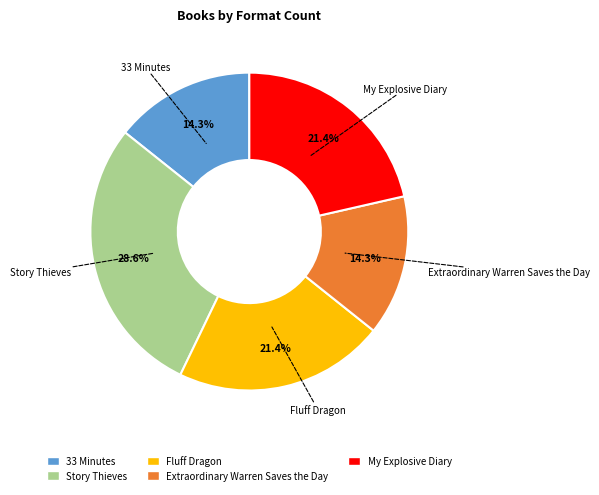

Between Fluff Dragon and Extraordinary Warren Saves the Day, which is larger?

Fluff Dragon